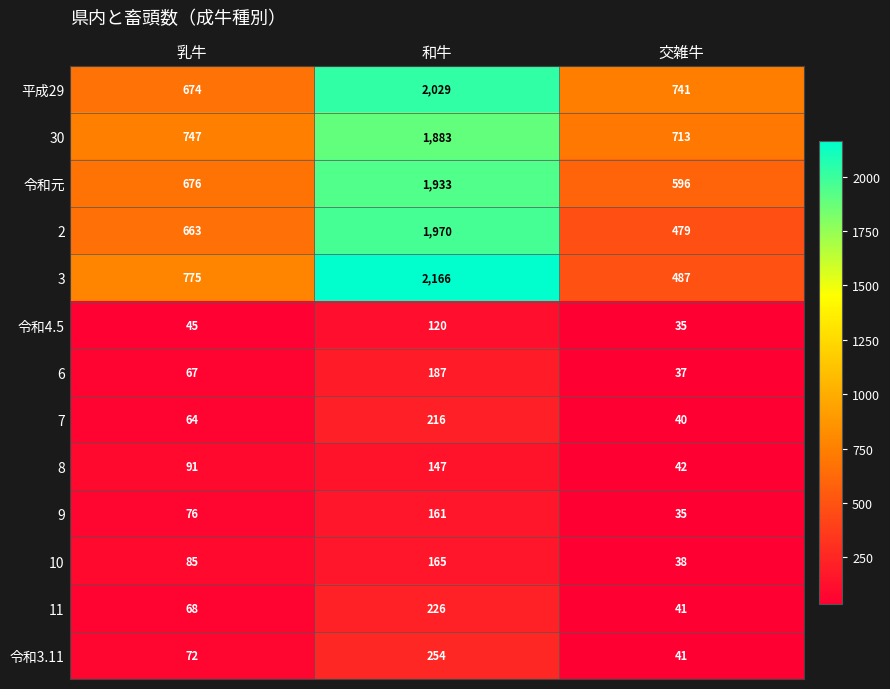

Which series has the largest total across all categories?

平成29